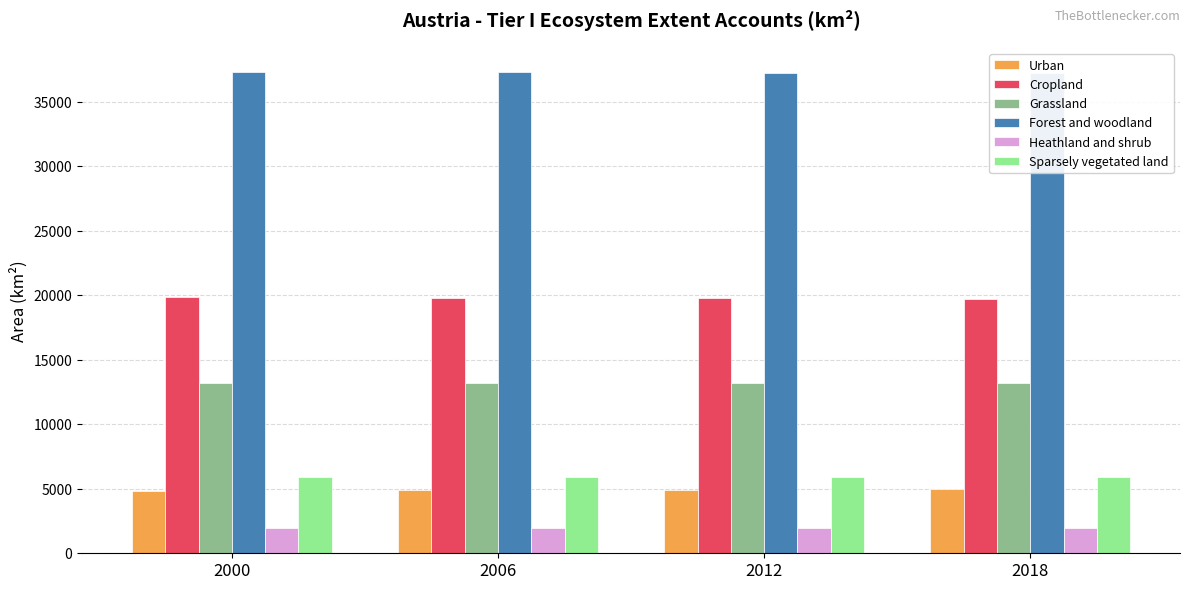

What is the average value of the Sparsely vegetated land series?

5927.0